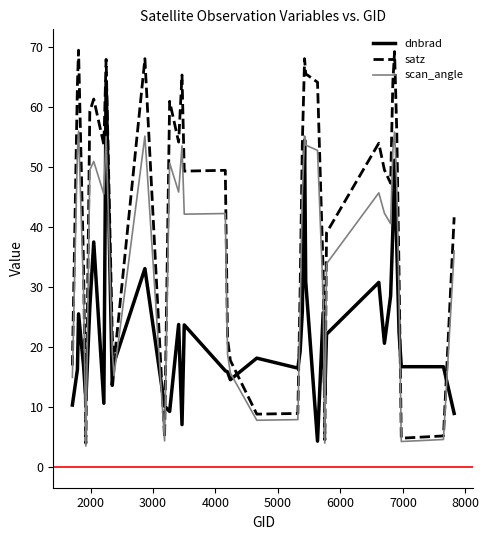

Rank the series by their average value, from lowest to highest.

dnbrad, scan_angle, satz